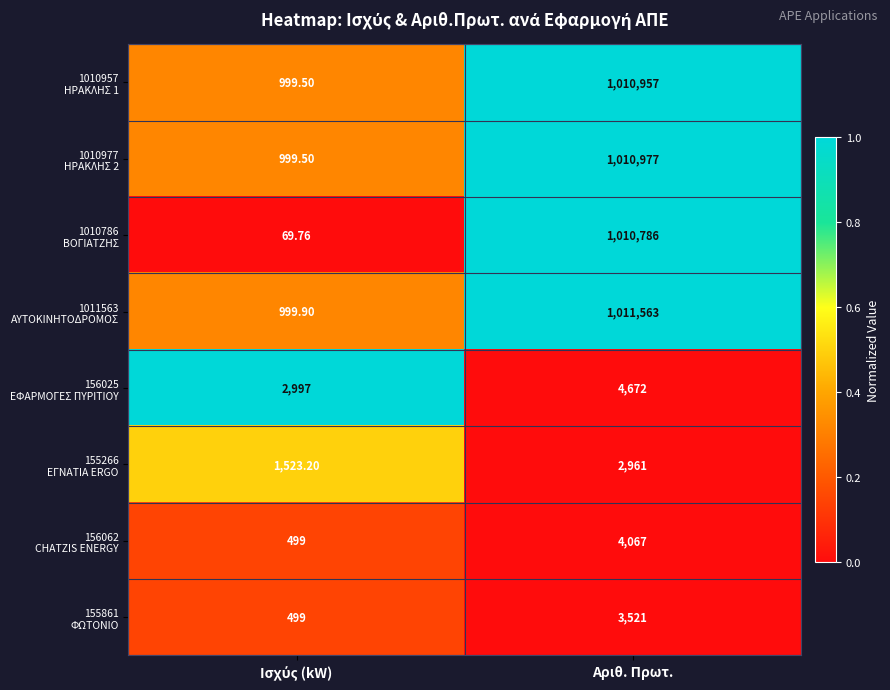

Which label corresponds to the largest value in the chart?

Αριθ. Πρωτ.